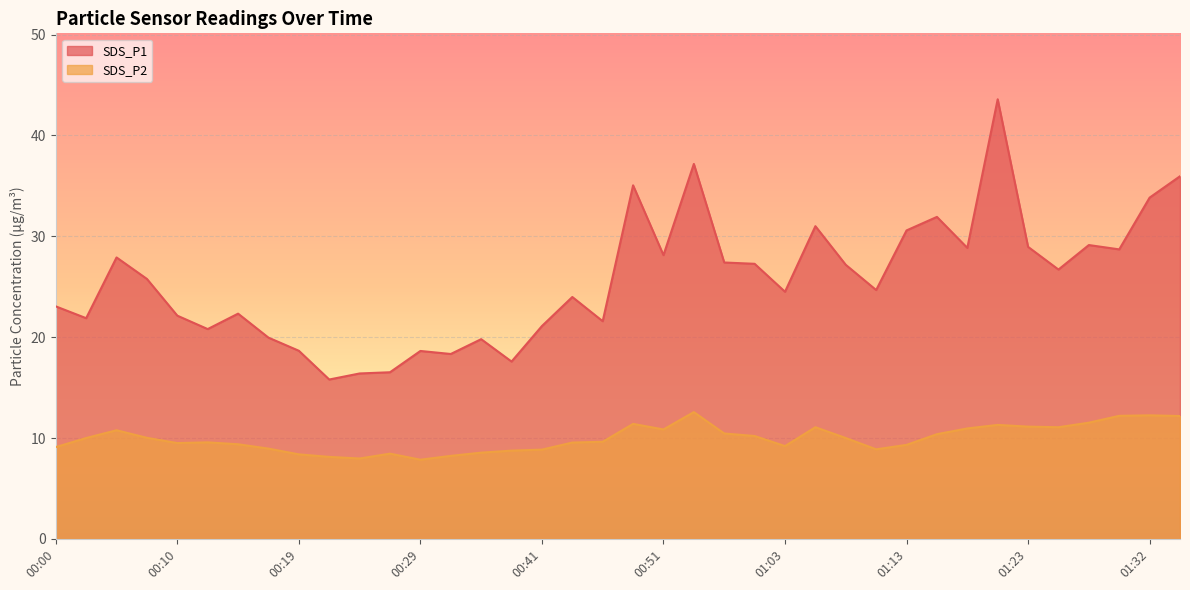

At which label does SDS_P2 reach its minimum?

00:29